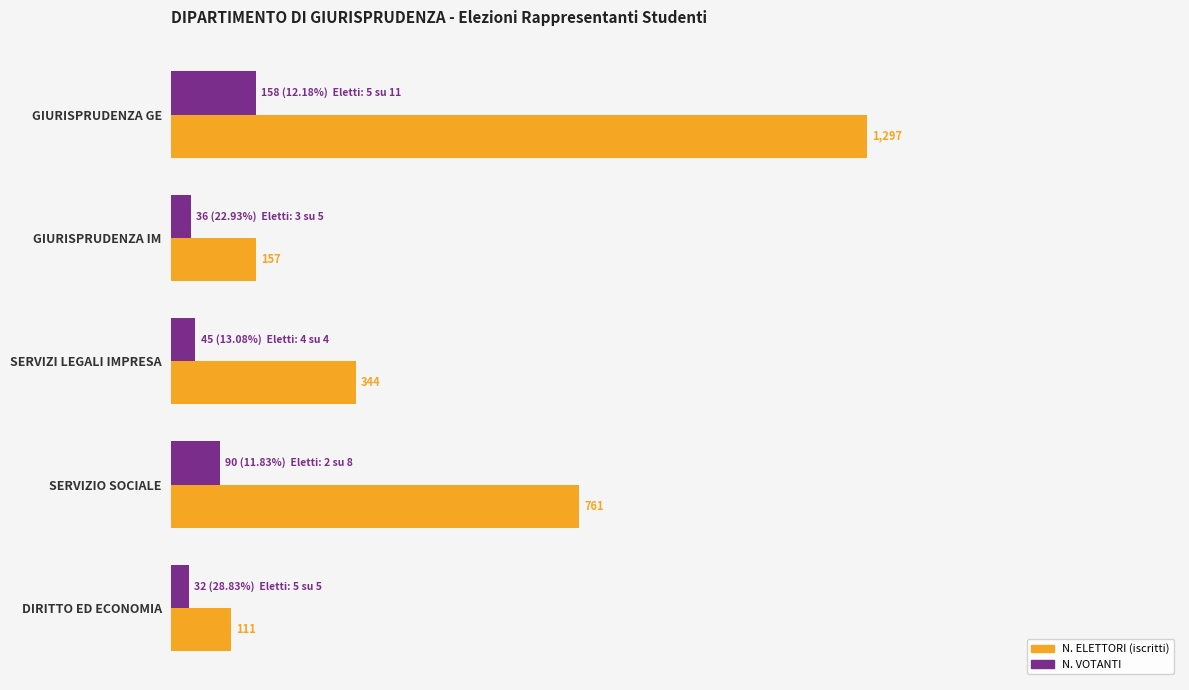

At which category does the chart reach its peak across all series?

GIURISPRUDENZA GE